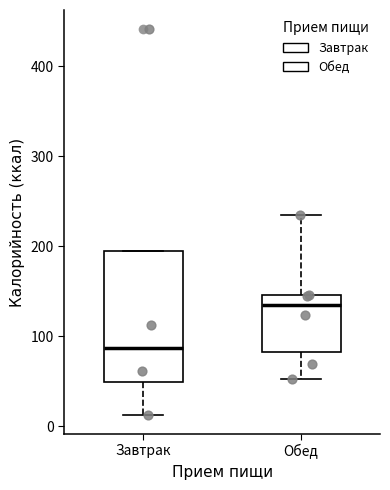

Reading left to right, transcribe this box plot: for each box, give where its median line is, the range the box spans, and where its two whiskers end, as read against the y-axis. The values are not printed on the chart, so give them approximately, as read against the axis.

Завтрак: median 90, box 50 to 190, whiskers 10 to 190
Обед: median 130, box 80 to 150, whiskers 50 to 240